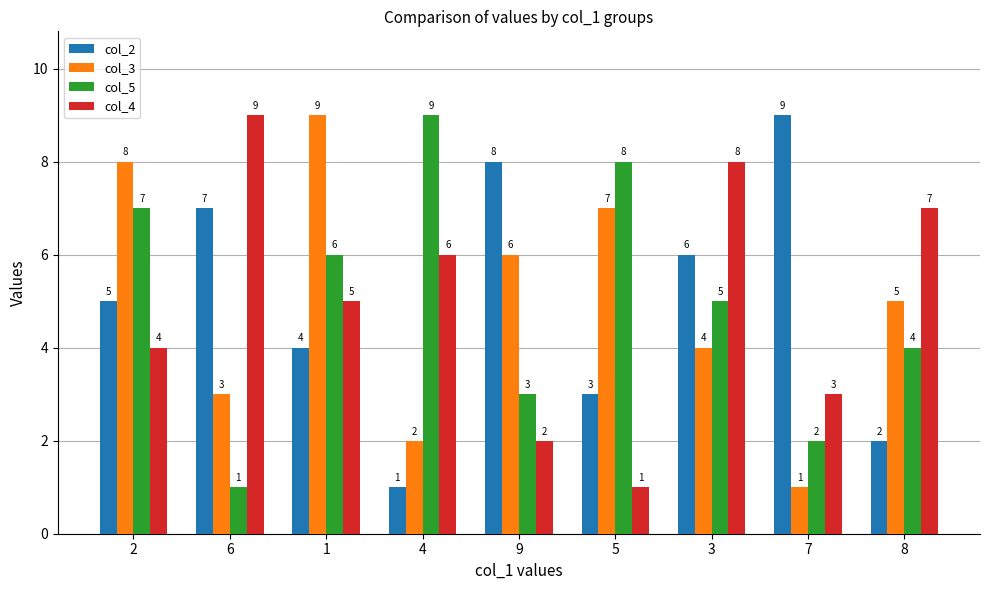

Reading left to right, what are all the values shown in this chart?

col_2: 2=5	6=7	1=4	4=1	9=8	5=3	3=6	7=9	8=2
col_3: 2=8	6=3	1=9	4=2	9=6	5=7	3=4	7=1	8=5
col_5: 2=7	6=1	1=6	4=9	9=3	5=8	3=5	7=2	8=4
col_4: 2=4	6=9	1=5	4=6	9=2	5=1	3=8	7=3	8=7